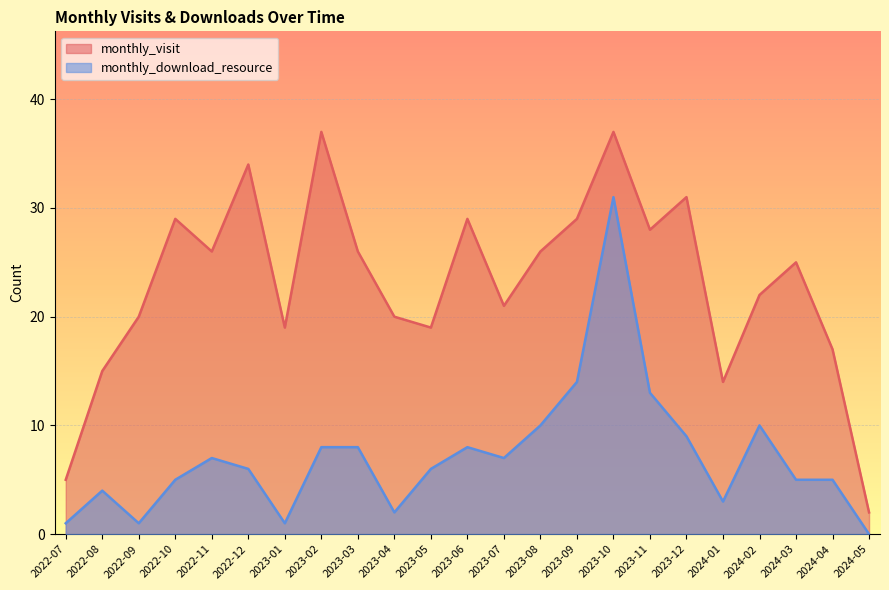

Is it true that monthly_download_resource equals 5 at 2023-02?

False